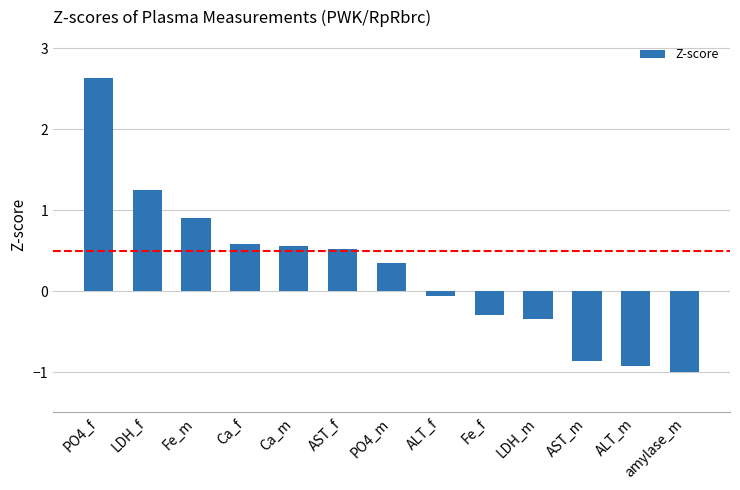

What is the difference between the maximum and minimum values?

3.6